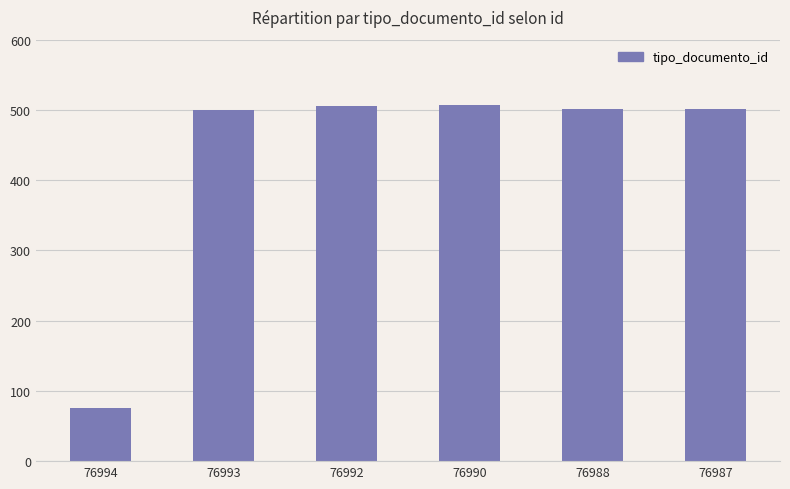

The chart shows a value of 698 at 76987. True or false?

False